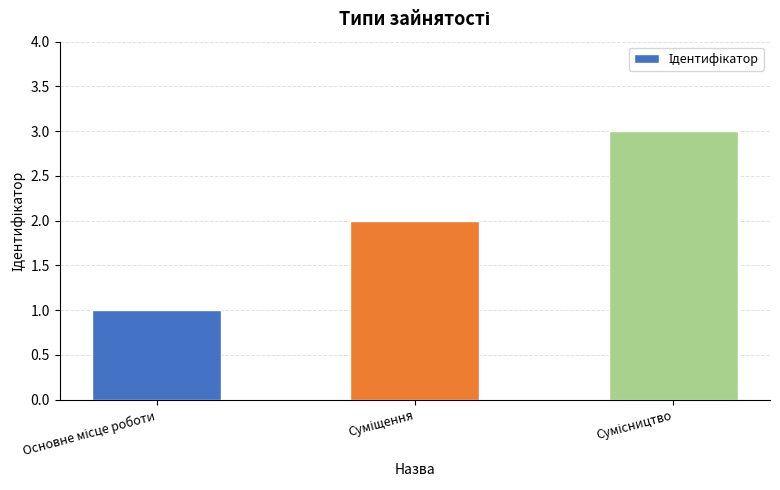

Reading left to right, list all the values displayed in this chart.

1	2	3